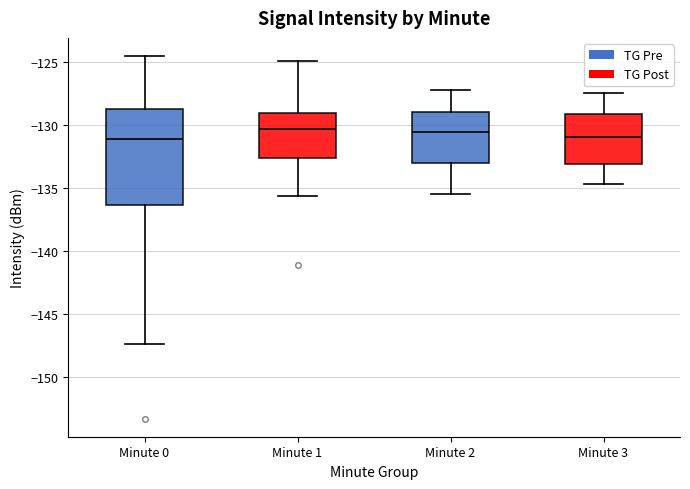

Reading left to right, transcribe this box plot: for each box, give where its median line is, the range the box spans, and where its two whiskers end, as read against the y-axis. The values are not printed on the chart, so give them approximately, as read against the axis.

Minute 0: median -131.0, box -136.5 to -128.5, whiskers -147.5 to -124.5
Minute 1: median -130.5, box -132.5 to -129.0, whiskers -135.5 to -125.0
Minute 2: median -130.5, box -133.0 to -129.0, whiskers -135.5 to -127.0
Minute 3: median -131.0, box -133.0 to -129.0, whiskers -134.5 to -127.5